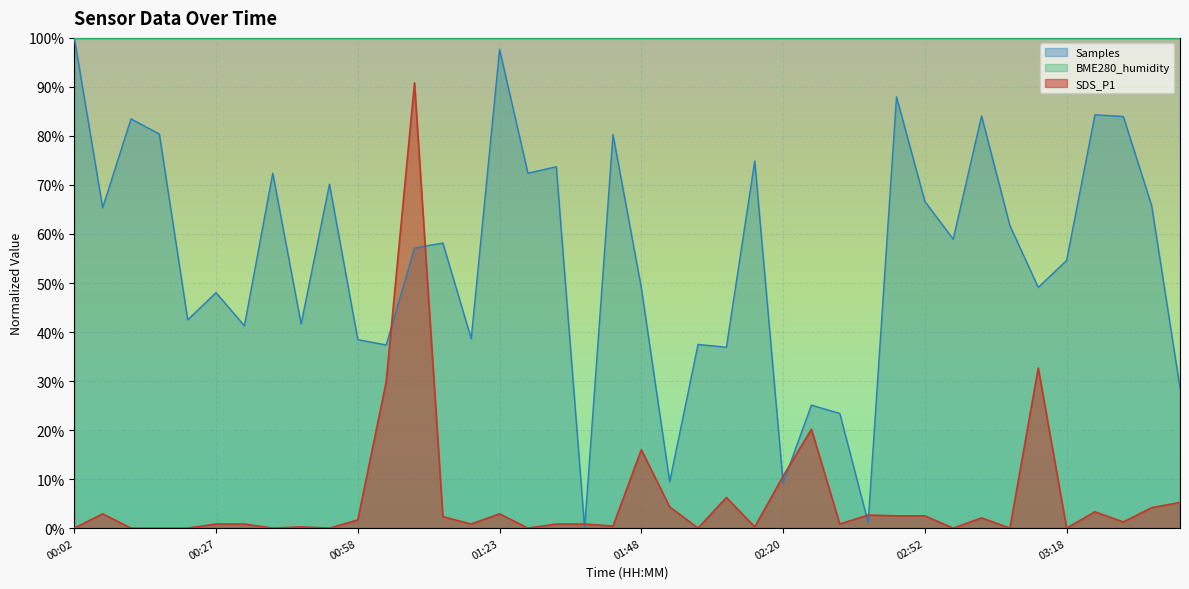

Which category has the highest value in the SDS_P1 series?

01:08